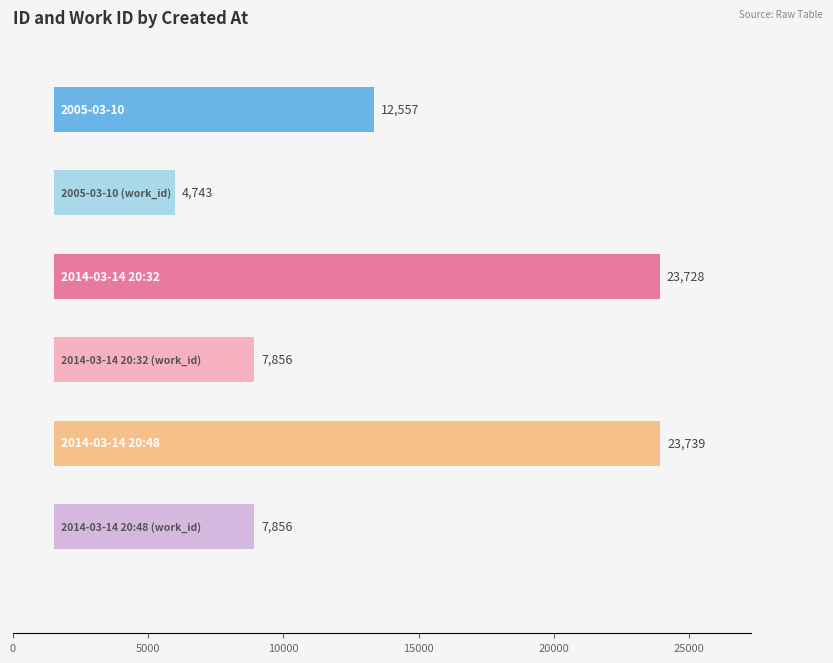

What is the sum of all id values?

60024